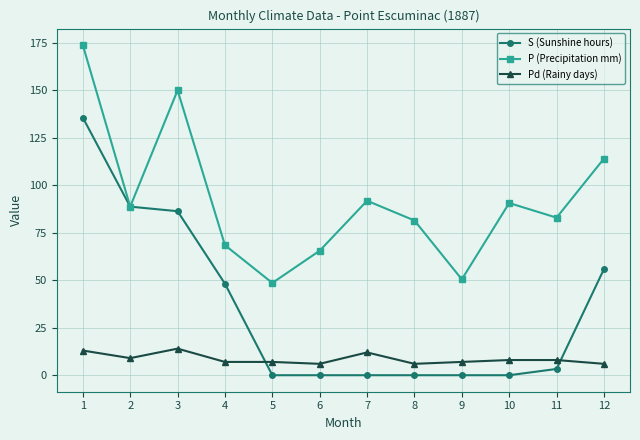

At 4, list the series in order from largest to smallest.

P (Precipitation mm), S (Sunshine hours), Pd (Rainy days)